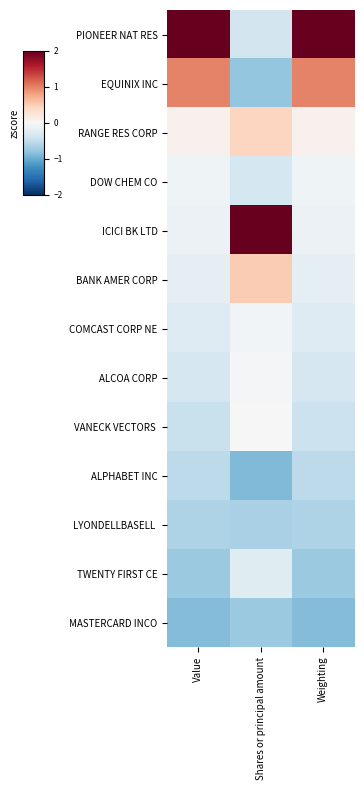

What is the maximum value shown in the chart?

3.1